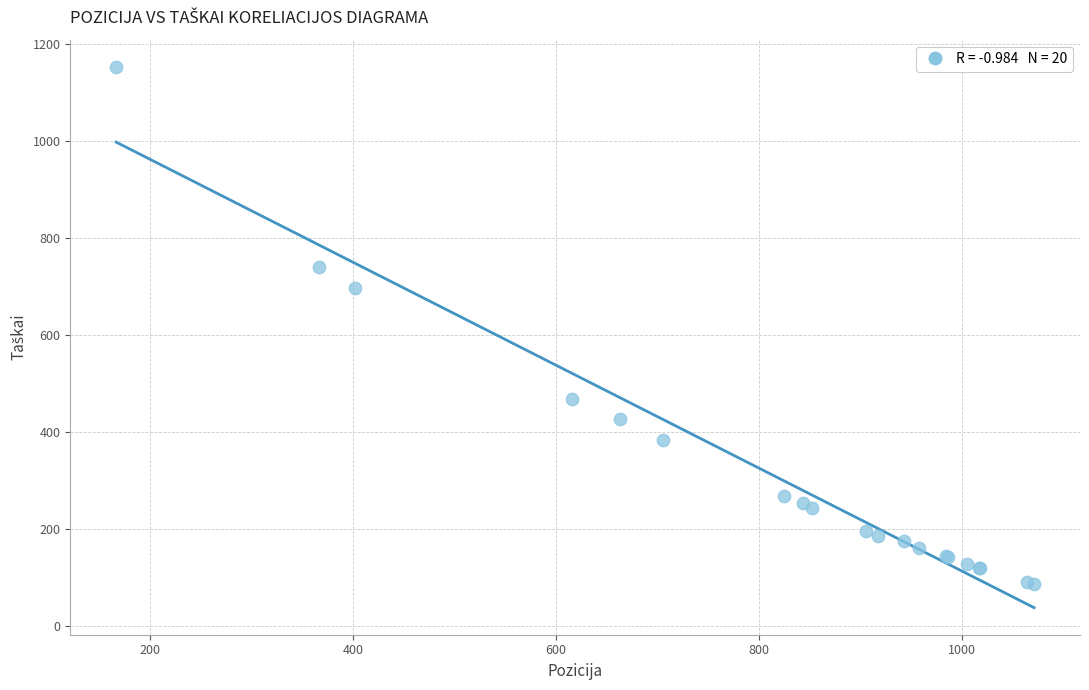

What Y value in the scatter plot is closest to 619?

697.8